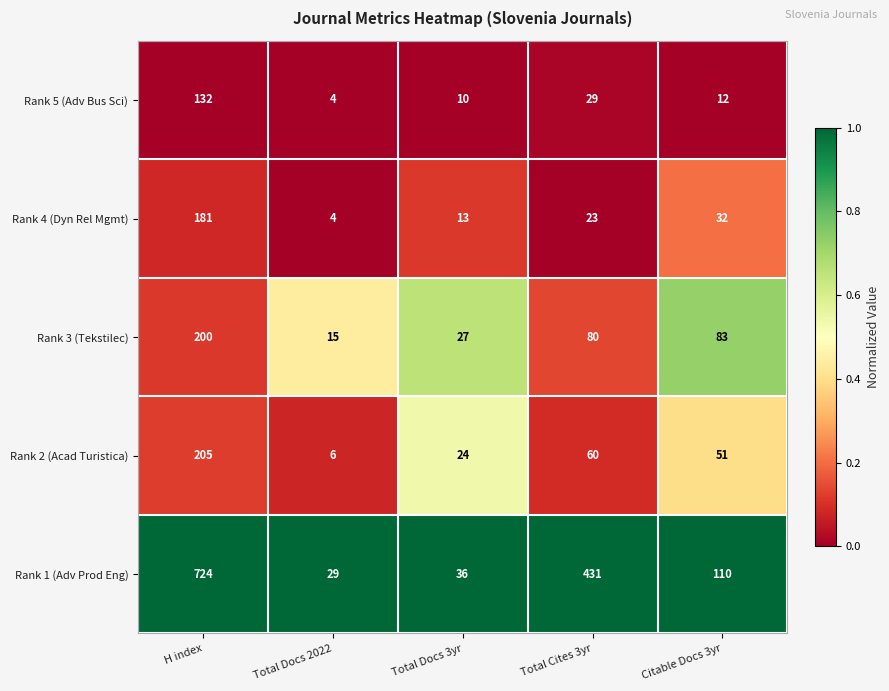

What is the difference between the second highest and second lowest values in the Rank 3 (Tekstilec) series?

56